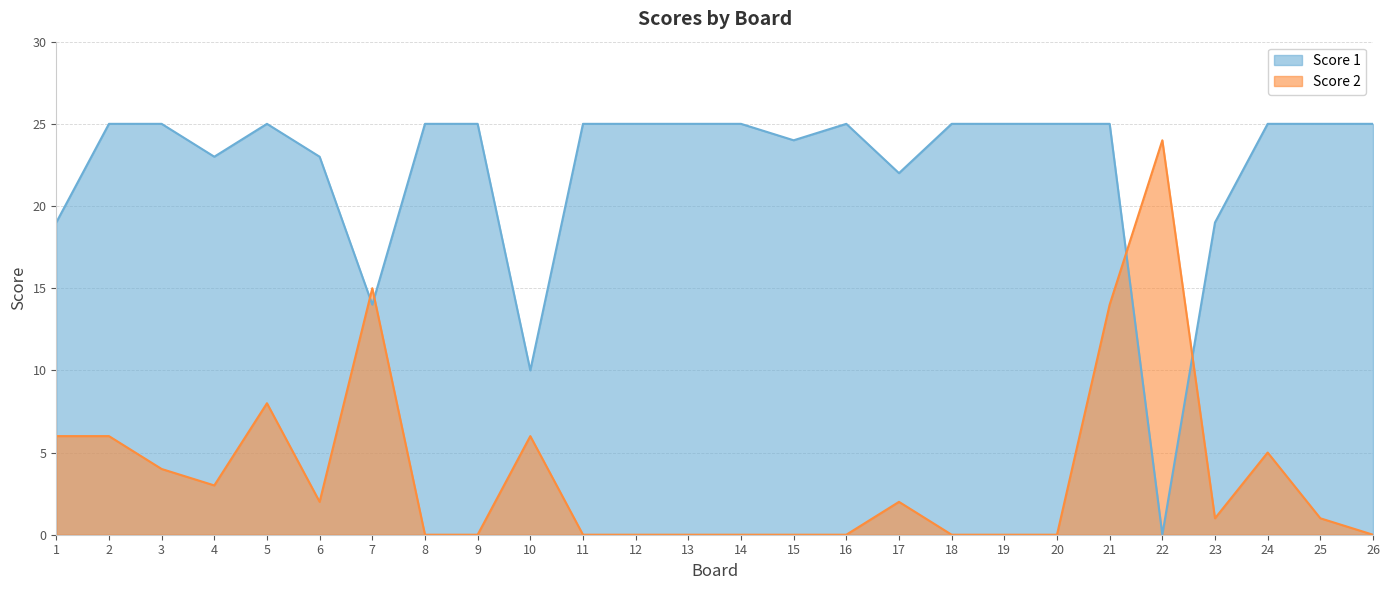

What is the sum of the Score 1 values at 10 and 21?

35